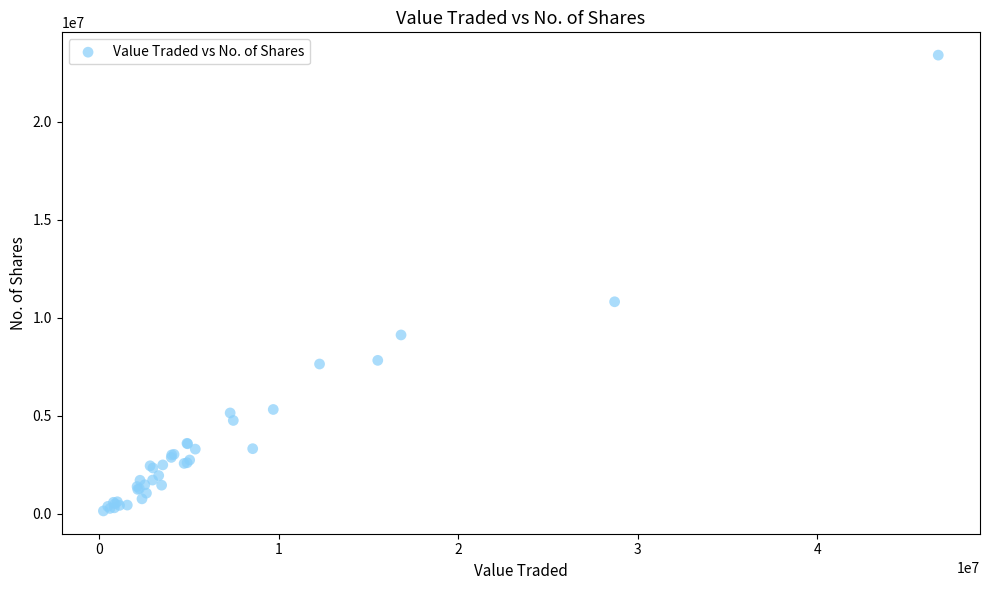

What Y value in the scatter plot is closest to 11764730?

10808449